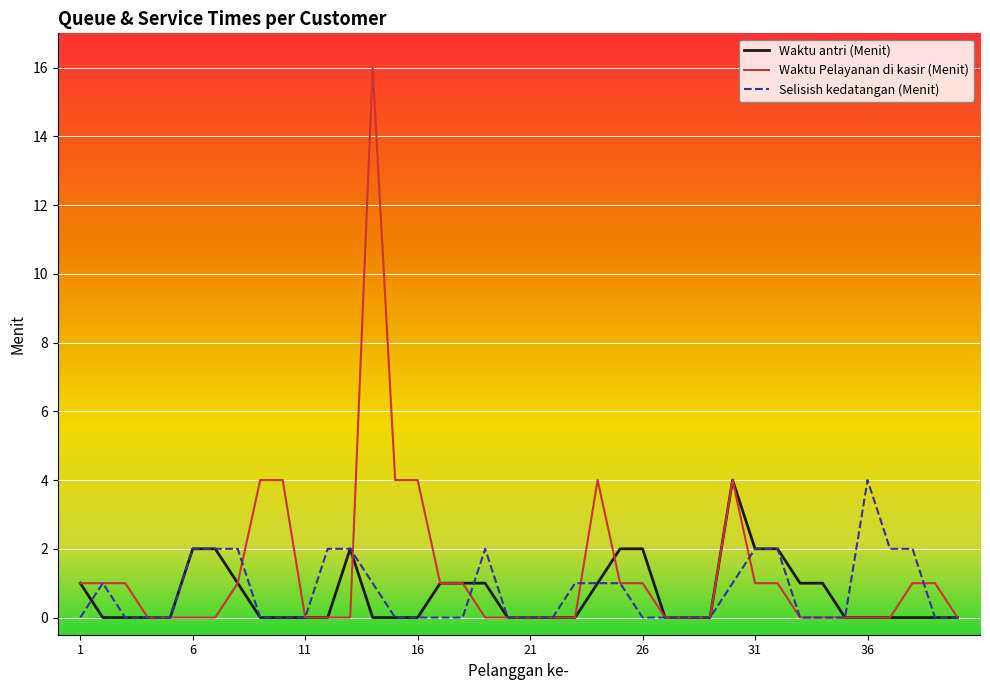

What is the greatest value displayed?

16